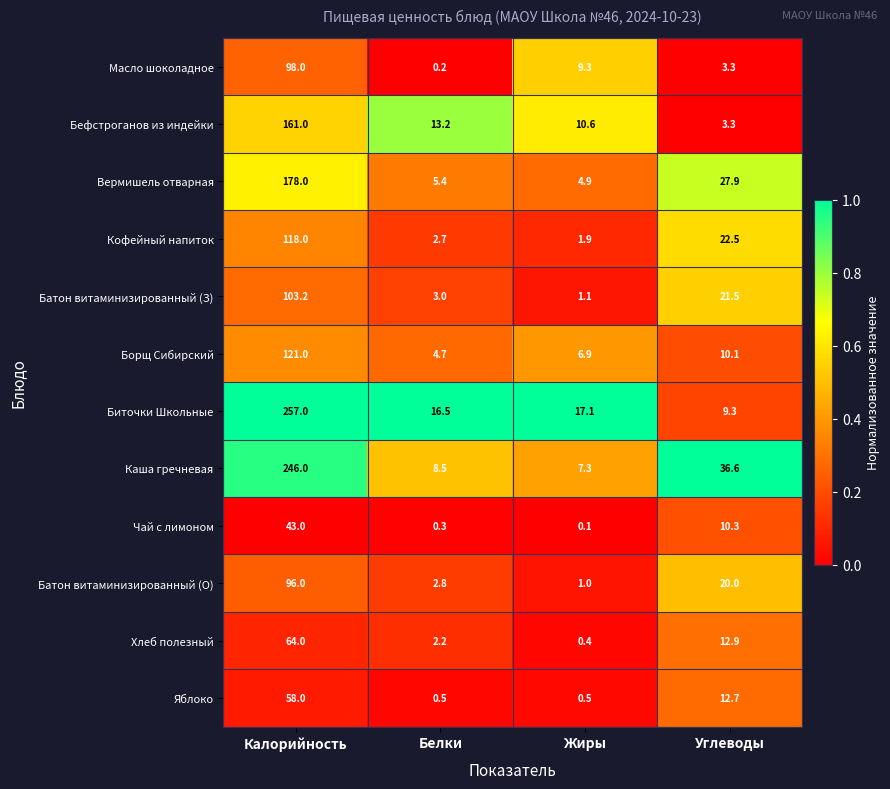

Read the Батон витаминизированный (З) value at Углеводы.

21.5